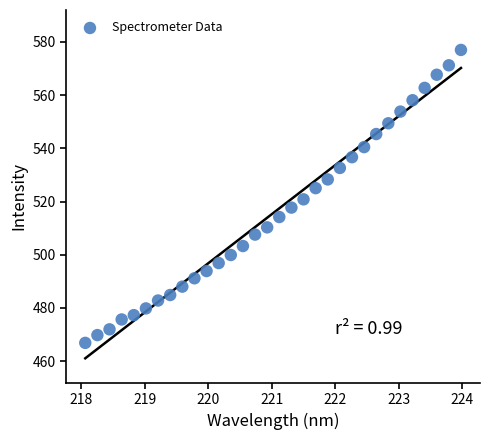

What is the range of Y values (max minus min)?

110.0